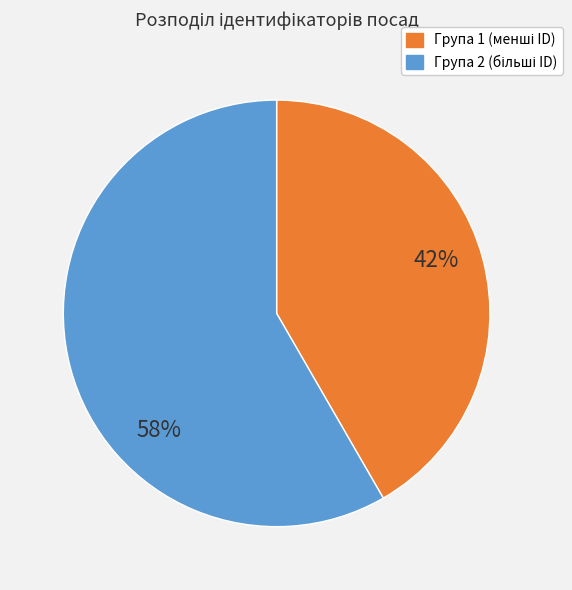

Does any single category account for the majority?

Yes